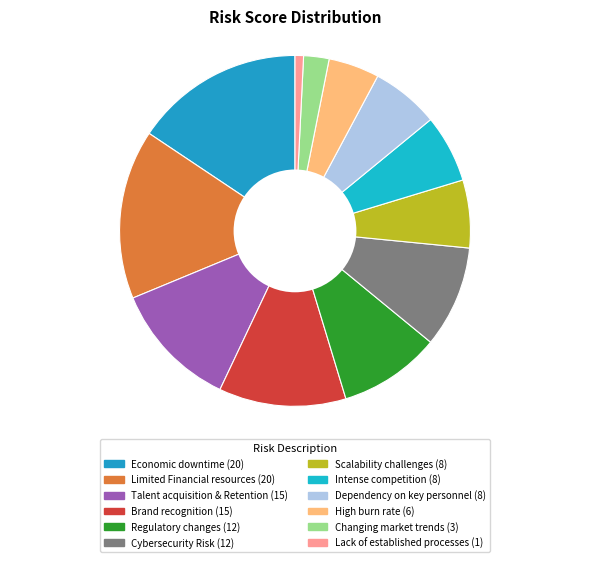

To the nearest percent, what is the combined percentage of Lack of established processes and Regulatory changes?

10%